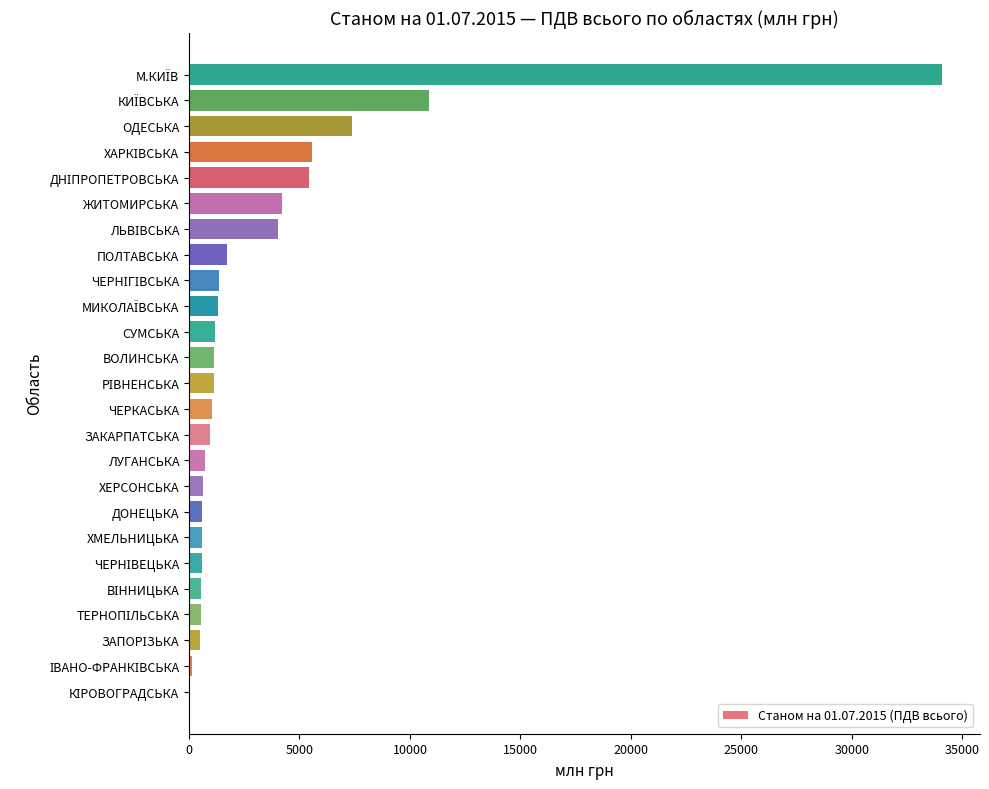

What is the sum of all values?

86161.2